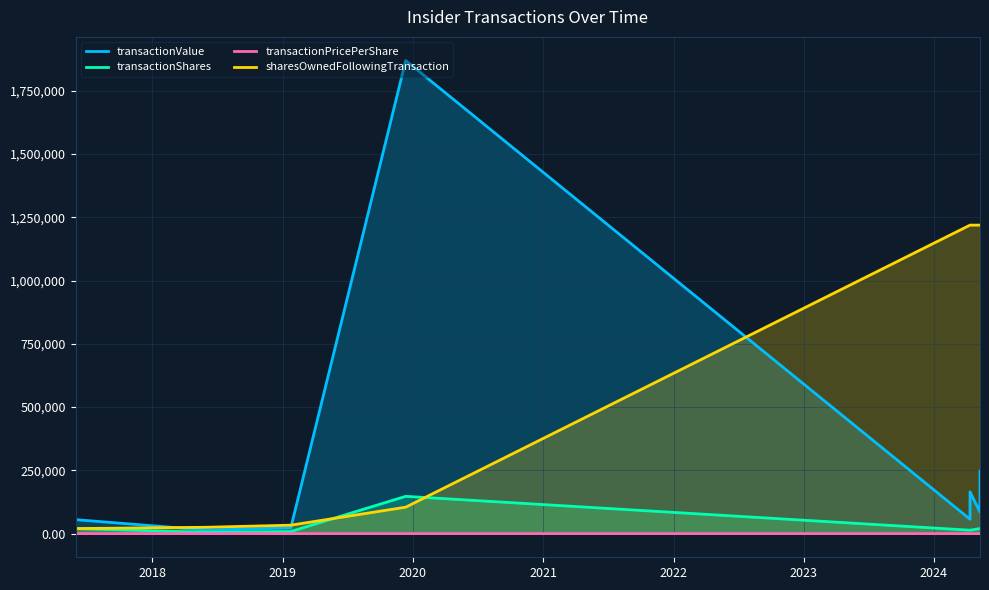

True or false: transactionPricePerShare has a value of 6.1 at 2020.

False